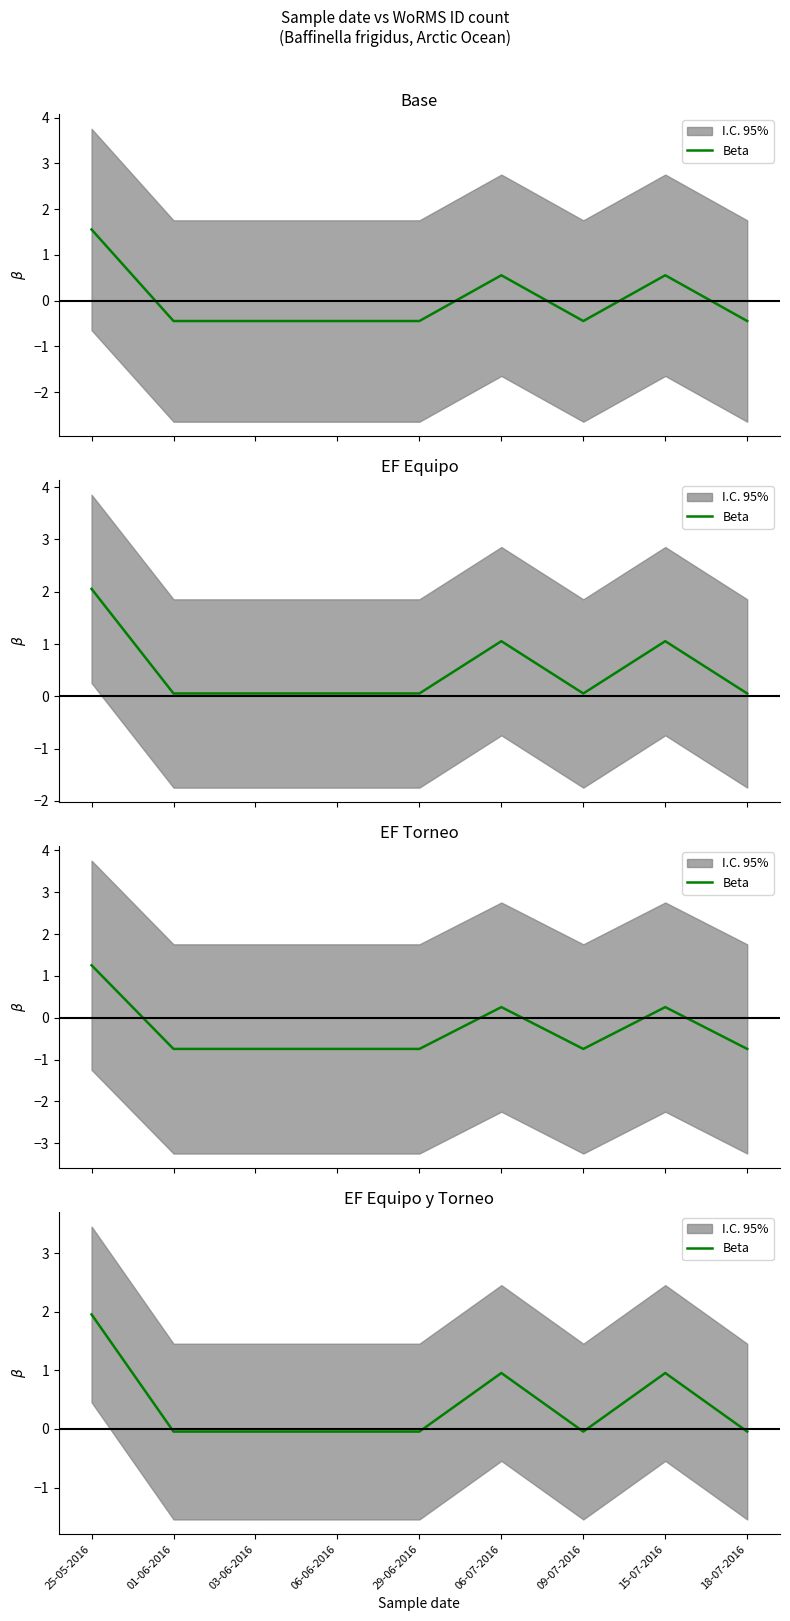

How many lines are shown in the chart?

1